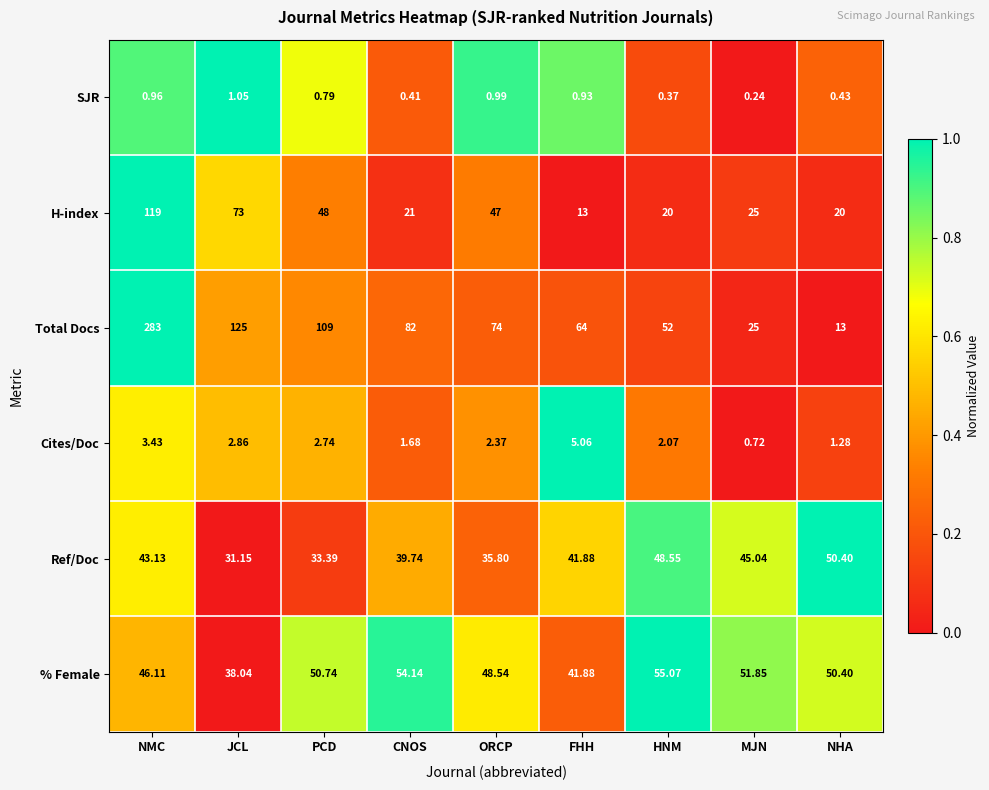

Which series has the largest total across all categories?

Total Docs